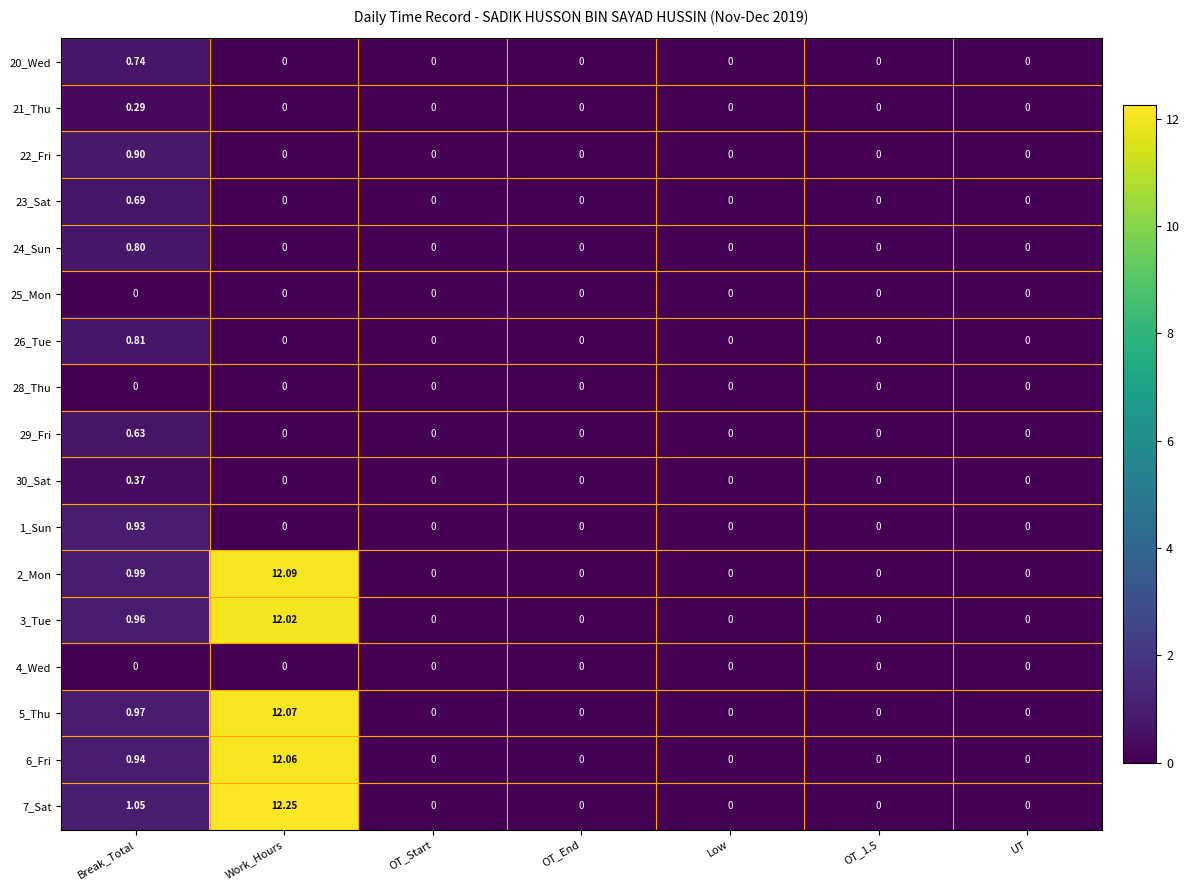

Is the value of 22_Fri at OT_1.5 greater than the value of 2_Mon at Break_Total?

No